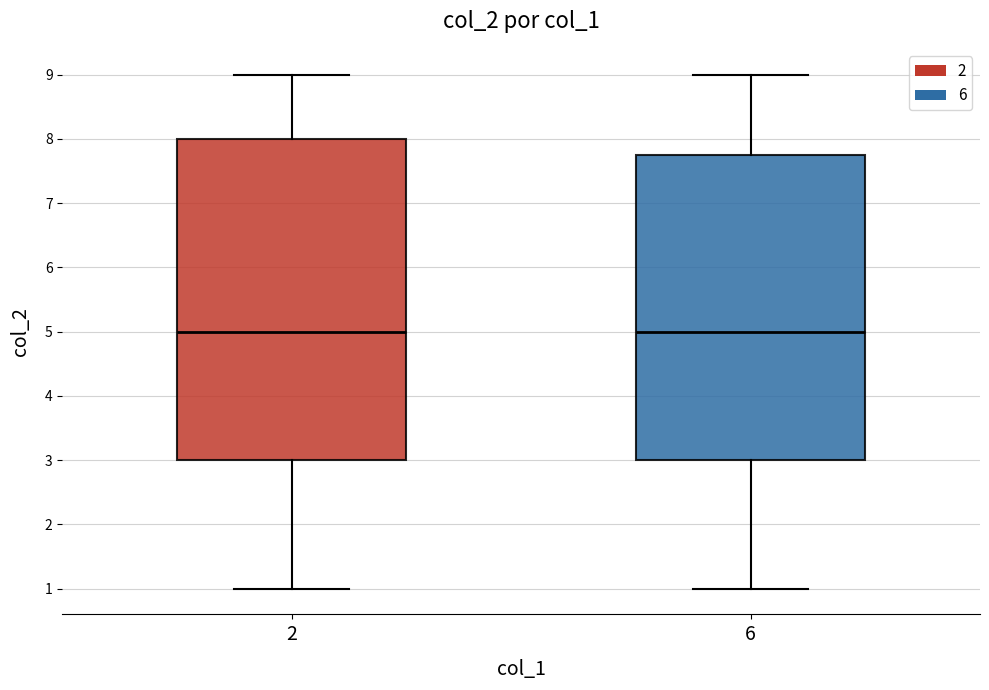

Where does the lower whisker of the box at x = 6 end on the y-axis? The values are not printed on the chart, so give them approximately, as read against the axis.

1.0